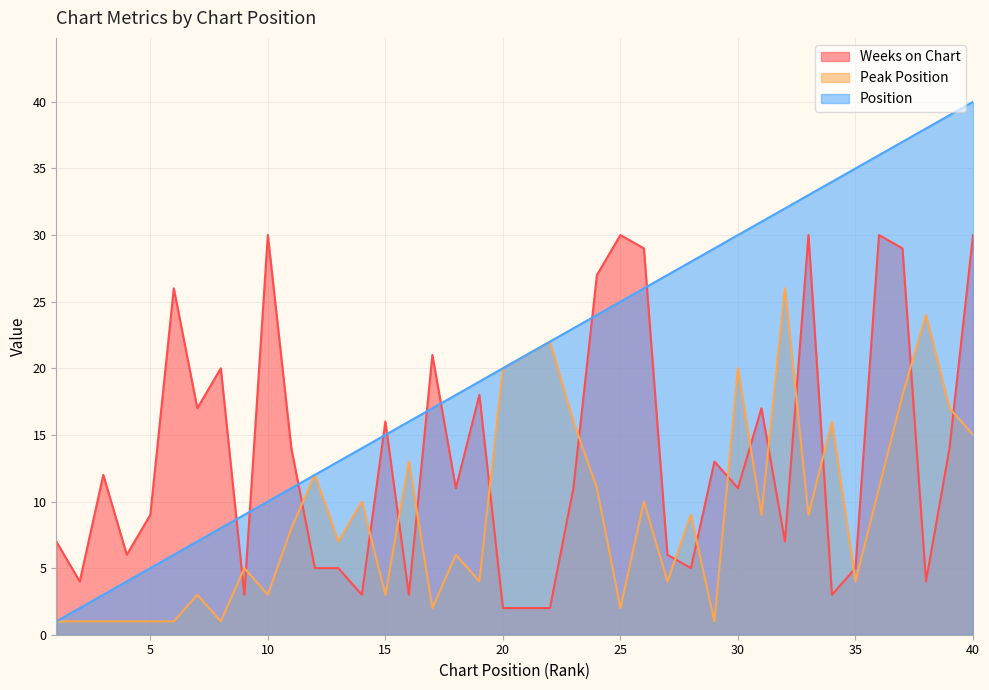

At how many categories does at least one series exceed 22?

20